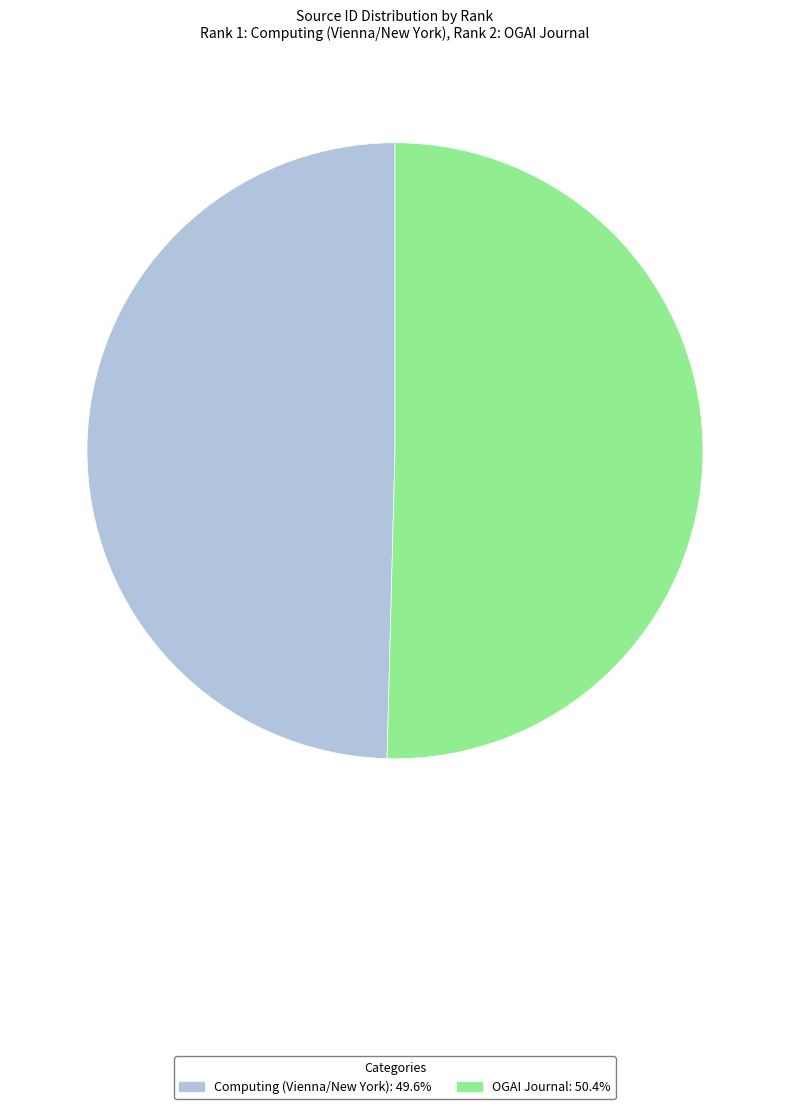

Is there a majority slice in this chart?

Yes